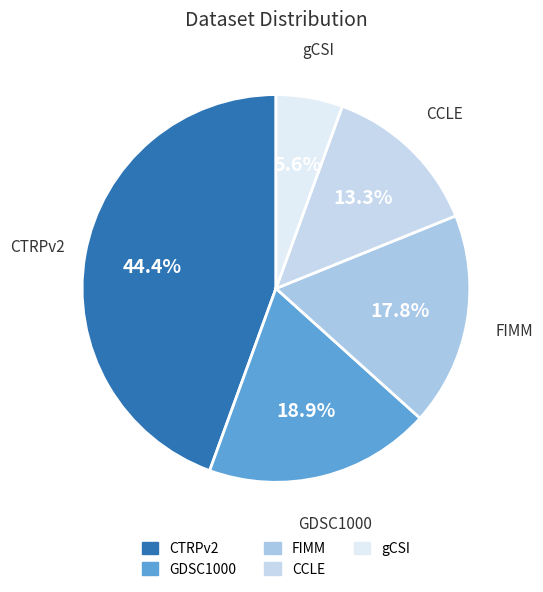

What percentage is the GDSC1000 slice, to the nearest percent?

19%